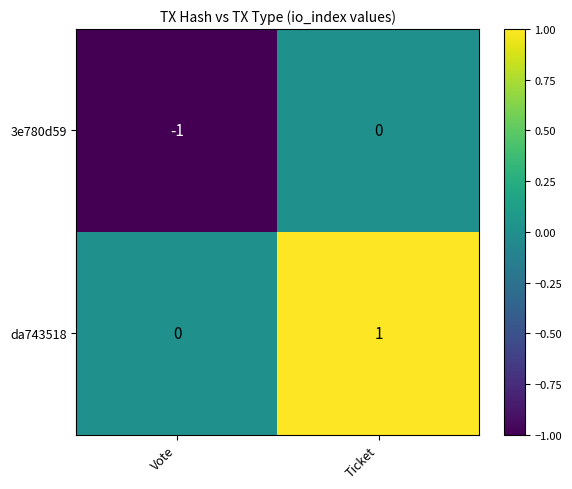

Is the value of da743518 at Ticket greater than the value of 3e780d59 at Vote?

Yes